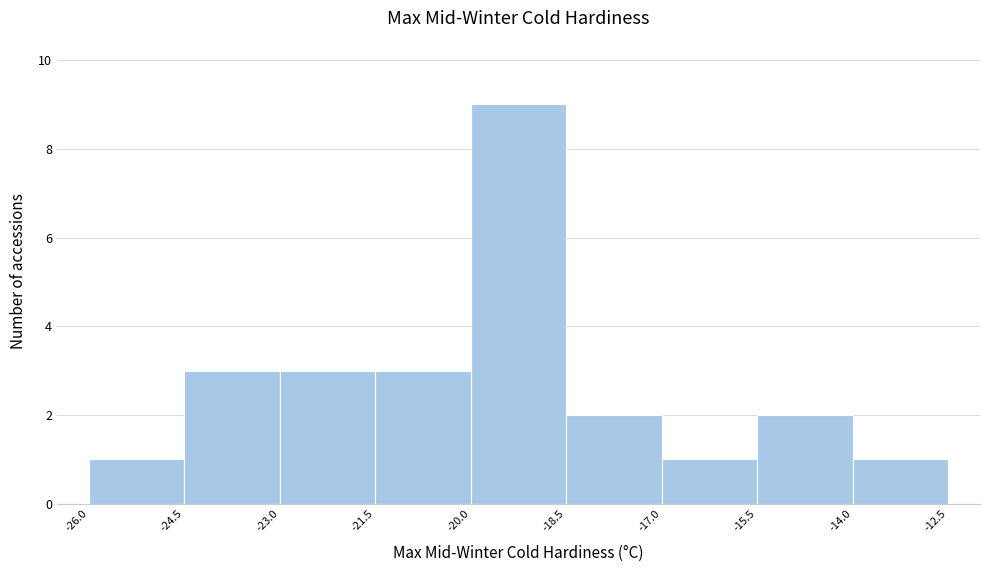

Reading left to right, transcribe this chart: for each bar, give the range it covers on the x-axis and its height. The values are not printed on the chart, so give them approximately, as read against the axis.

-26.0 to -24.5: 1
-24.5 to -23.0: 3
-23.0 to -21.5: 3
-21.5 to -20.0: 3
-20.0 to -18.5: 9
-18.5 to -17.0: 2
-17.0 to -15.5: 1
-15.5 to -14.0: 2
-14.0 to -12.5: 1